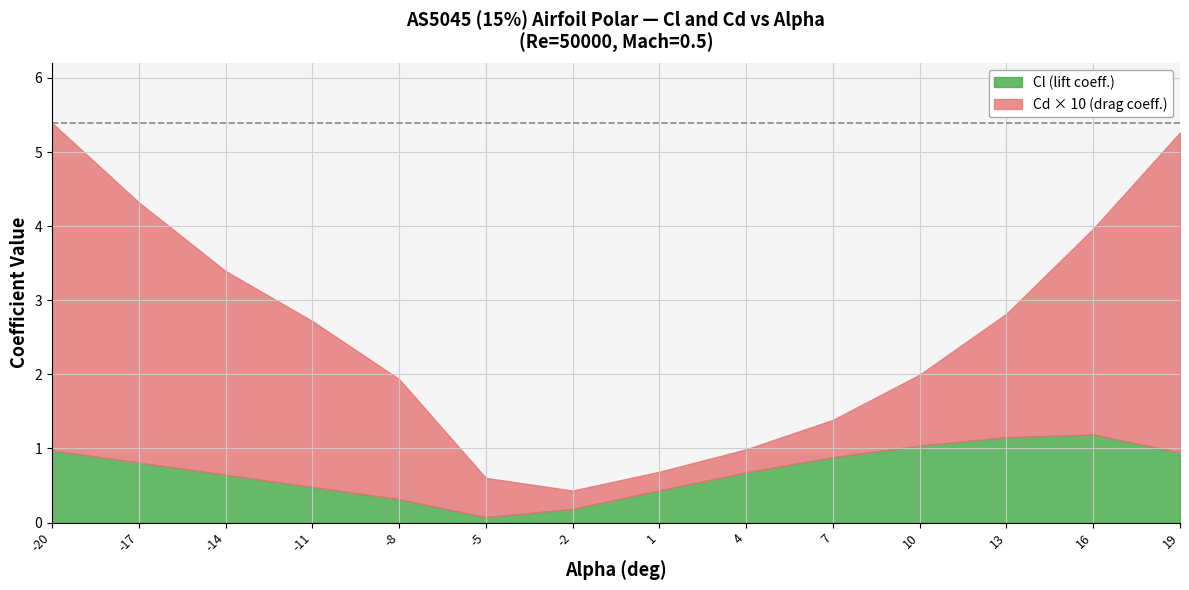

The value of Cl (lift coeff.) at -2 is 0.2. True or false?

True